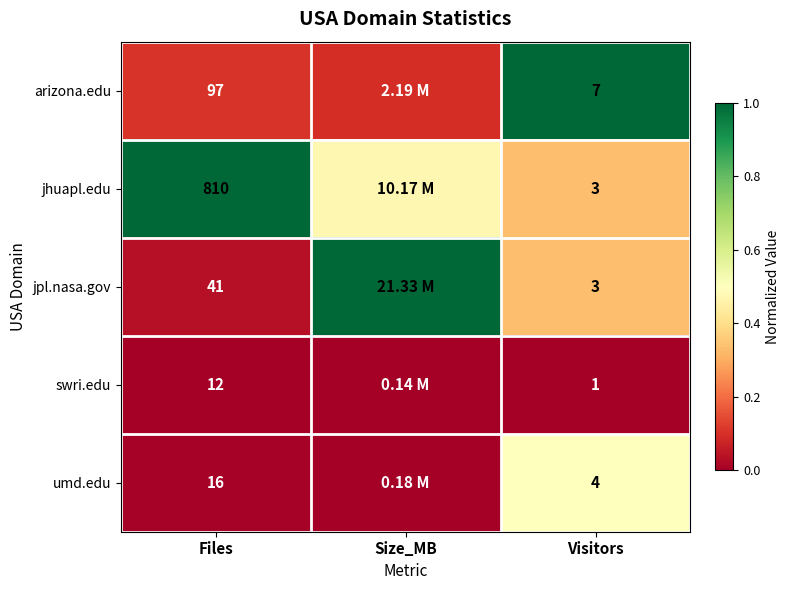

At Files, list the series in order from largest to smallest.

jhuapl.edu, arizona.edu, jpl.nasa.gov, umd.edu, swri.edu